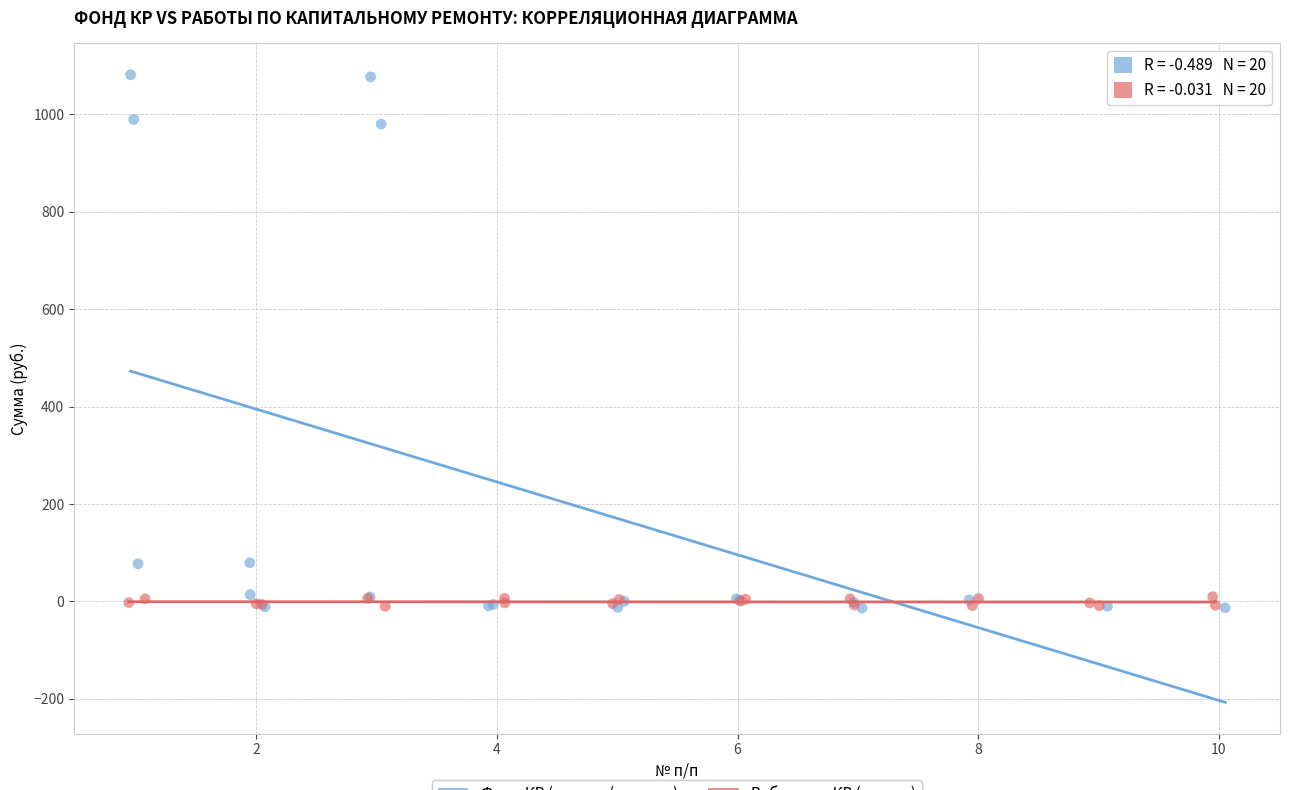

What are all the series names shown in the legend?

Фонд КР (взносы/остатки), Работы по КР (статьи)